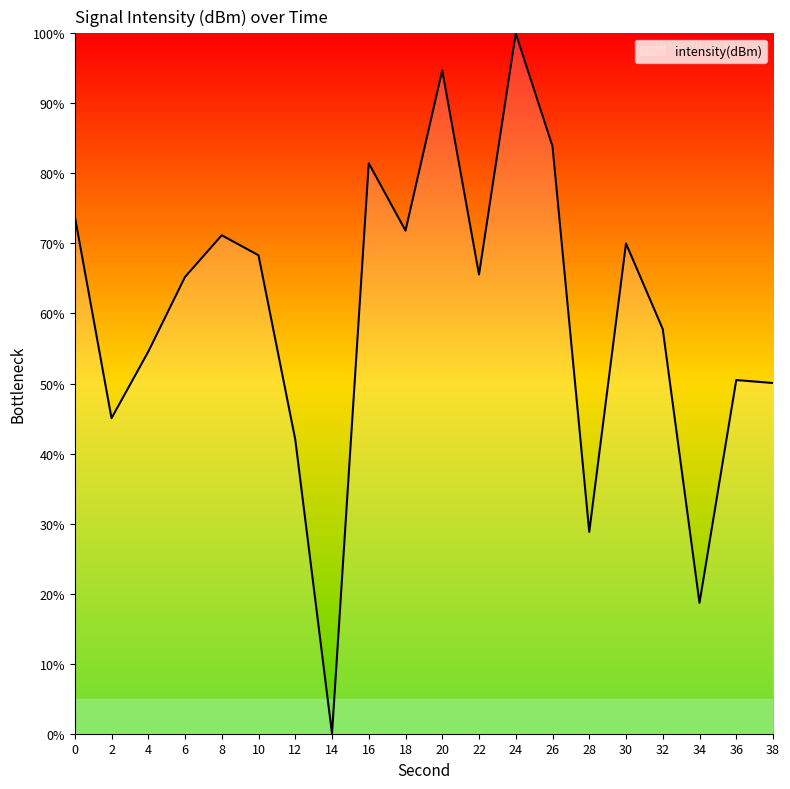

Which category has the highest value across all series?

24